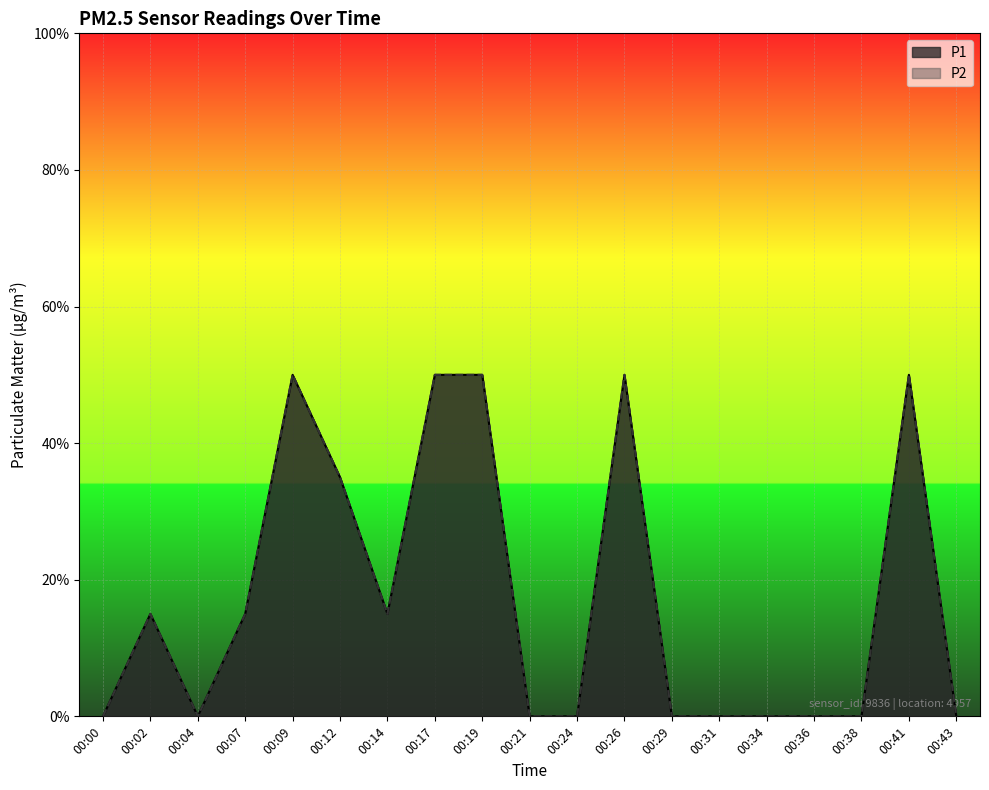

Does the chart display data point markers on the line(s)?

No